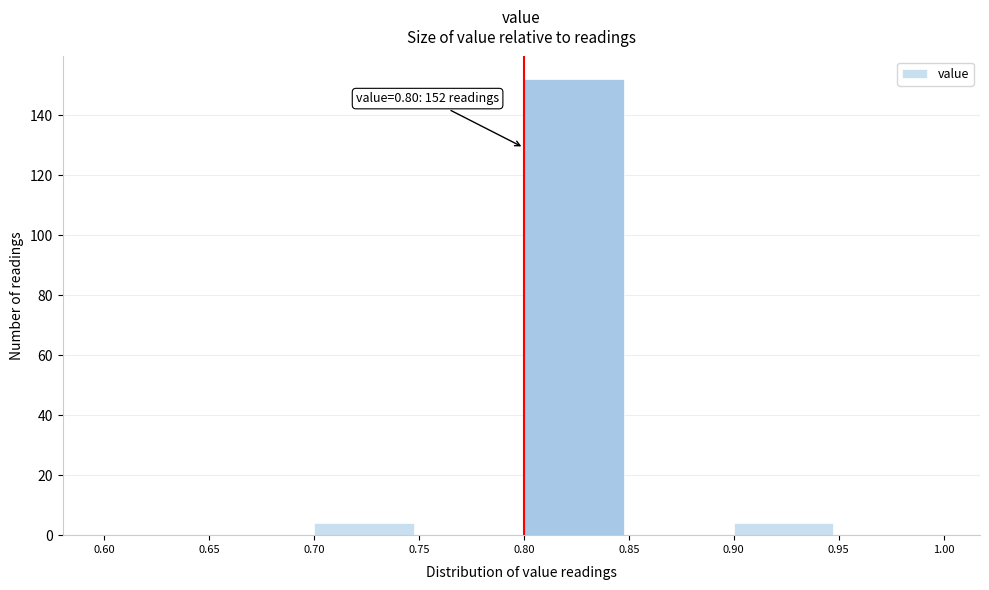

Over which range of the x-axis is the bar tallest?

0.80 to 0.85